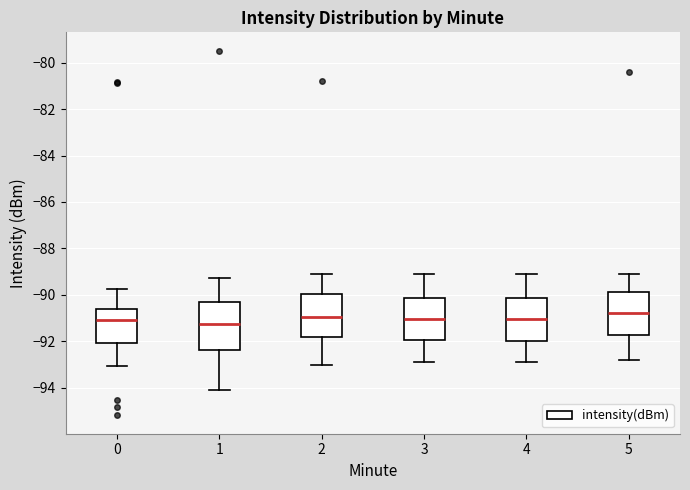

Where is the lower edge of the box at x = 5 on the y-axis? The values are not printed on the chart, so give them approximately, as read against the axis.

-91.8